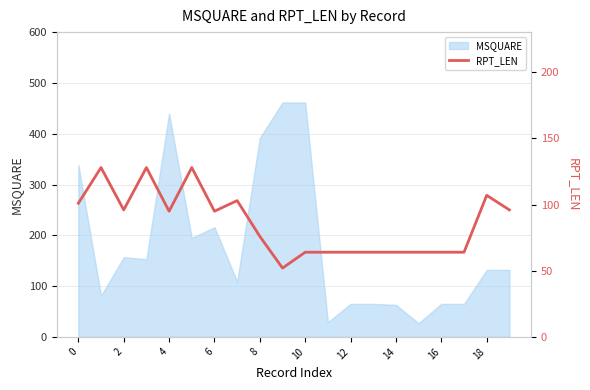

What is the sum of all values?

1717